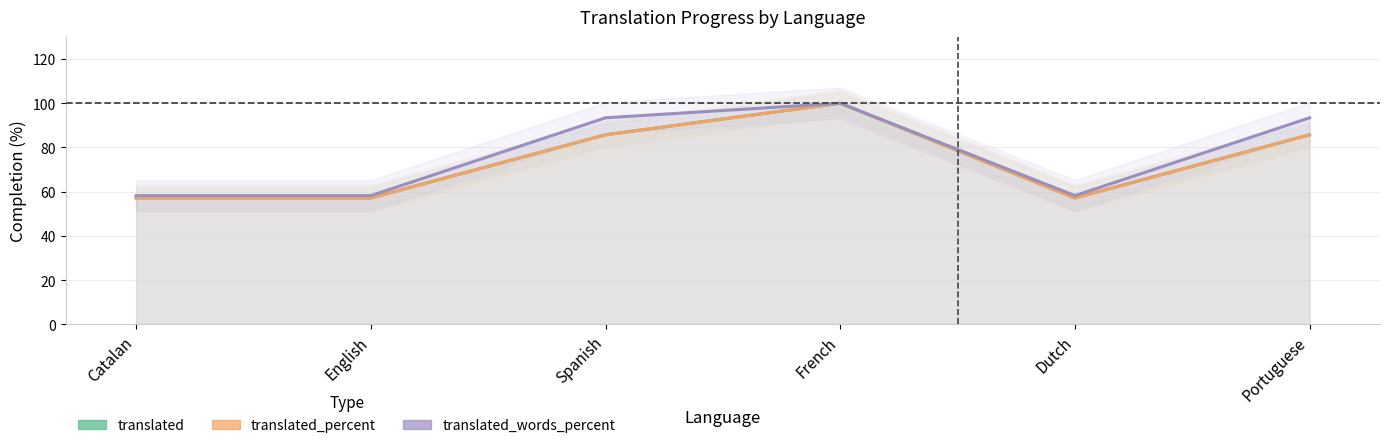

What are all the series names shown in the legend?

translated, translated_percent, translated_words_percent